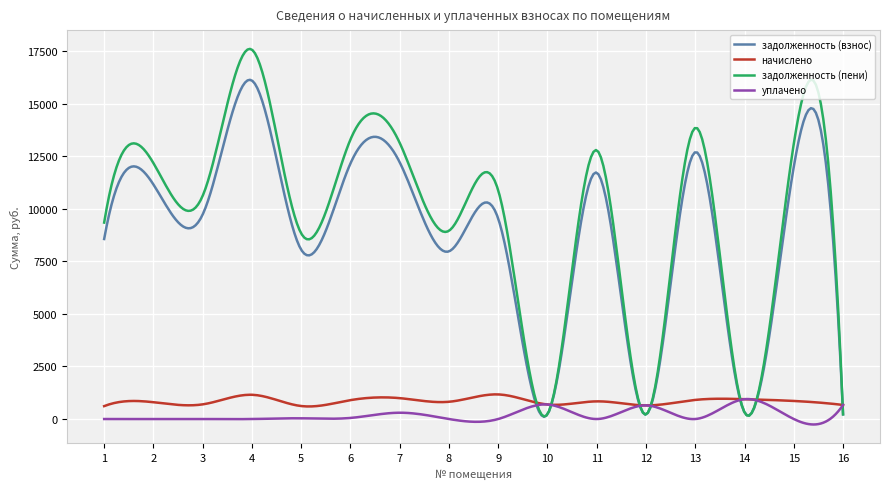

Which series has the largest range (max minus min)?

задолженность (пени)